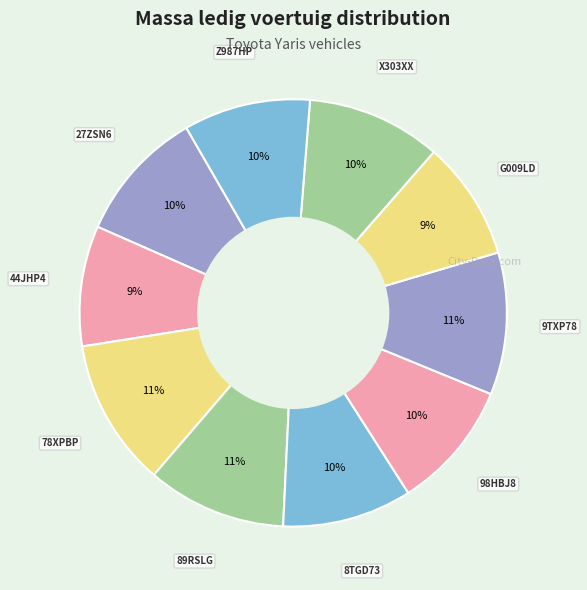

To the nearest percent, what is the average slice percentage?

10%